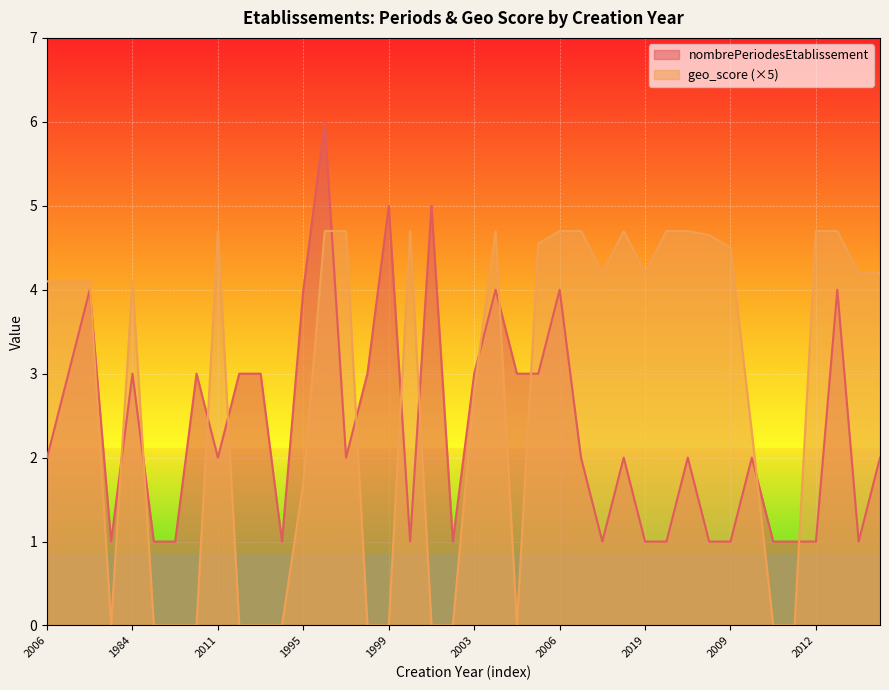

True or false: geo_score has more than 1 interior local peaks.

True